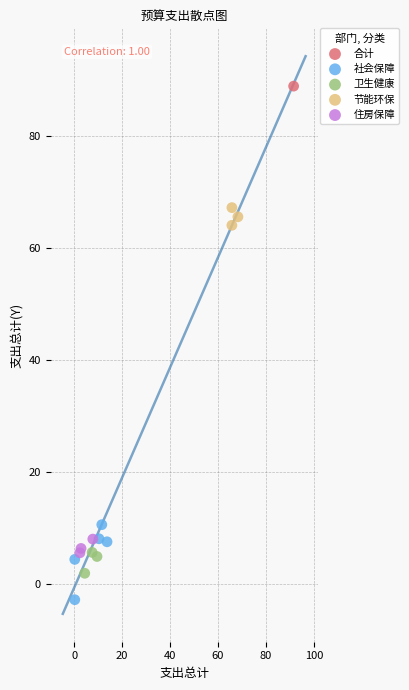

What are all the series names shown in the legend?

合计, 社会保障, 卫生健康, 节能环保, 住房保障